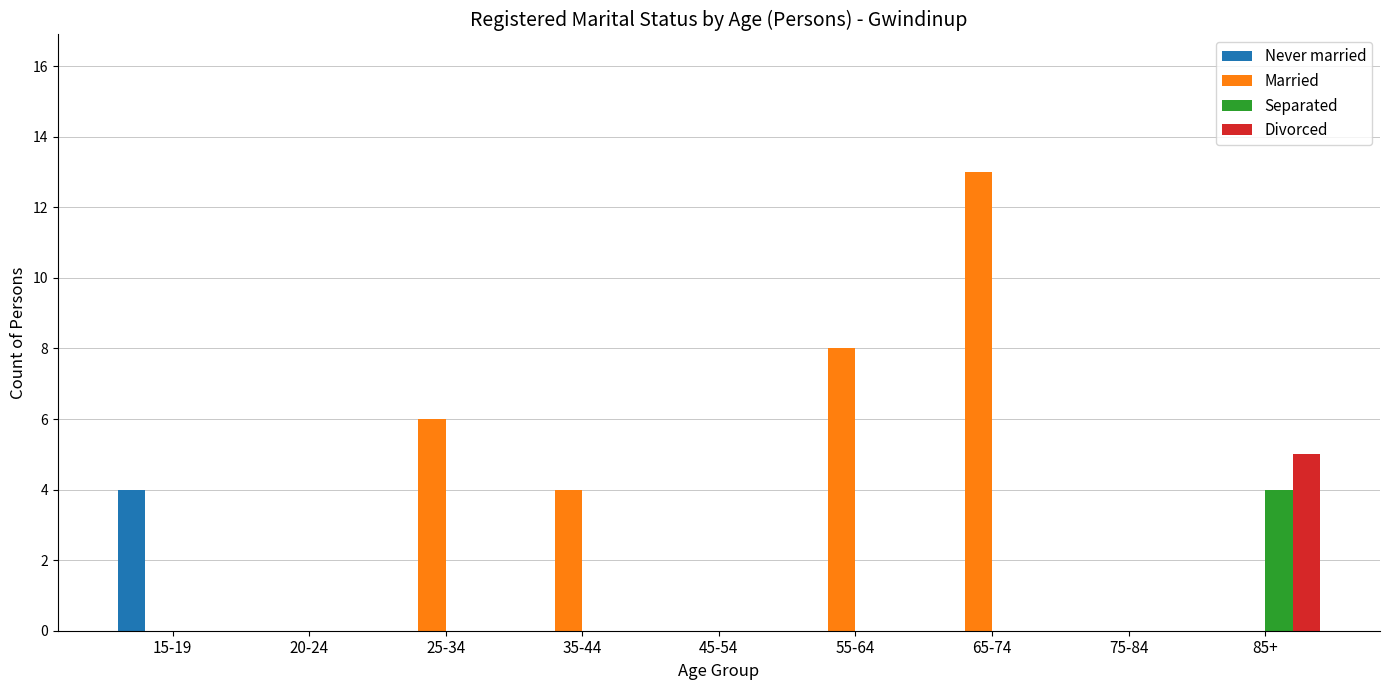

What is the maximum value for Divorced?

5